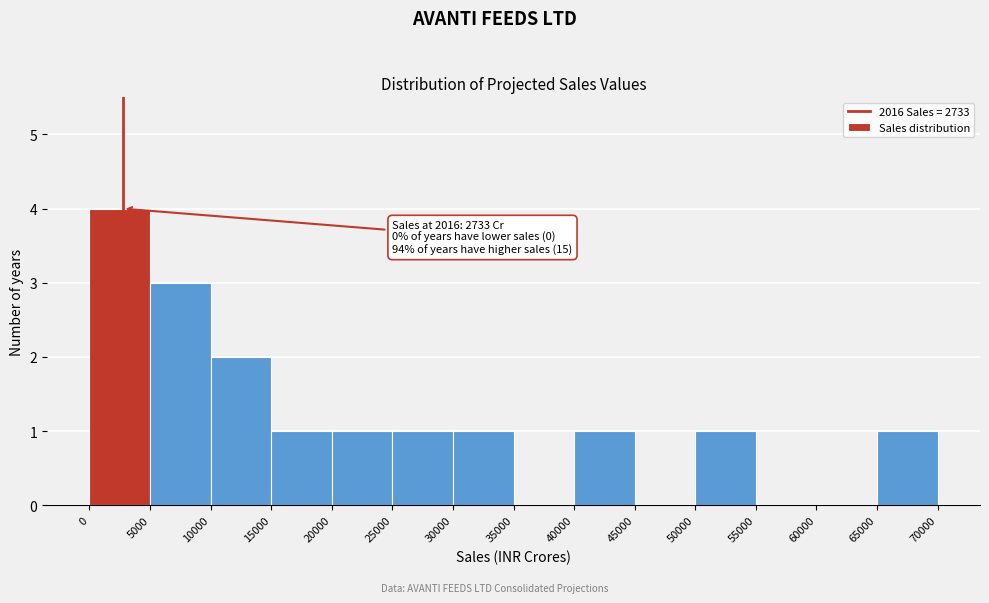

Over which range of the x-axis is the bar tallest?

0 to 5000